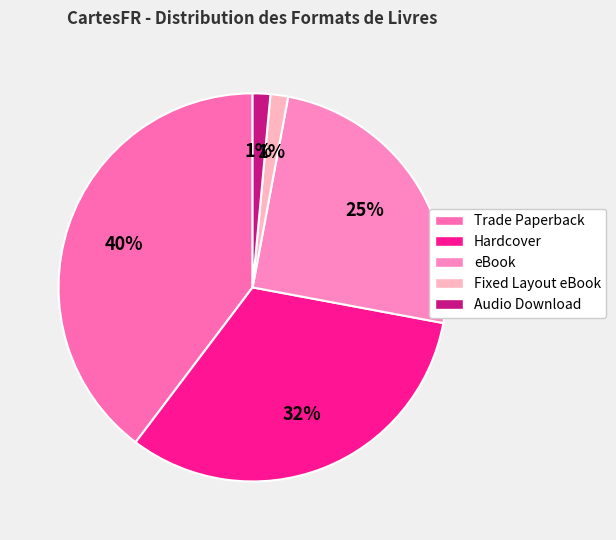

How many segments does this pie chart have?

5